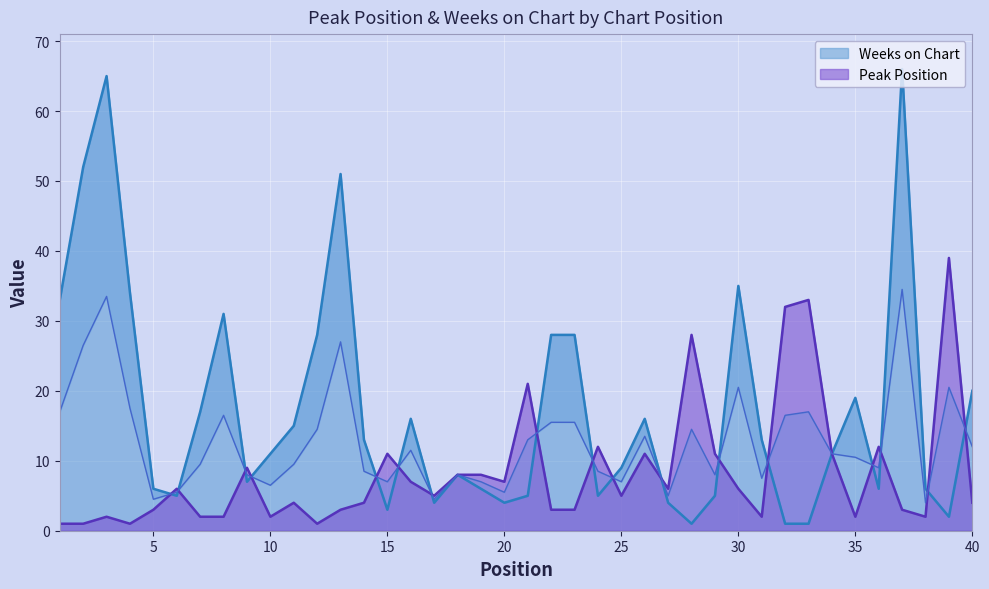

Reading right to left, extract all data points from this chart.

Peak Position: 40=4	39=39	38=2	37=3	36=12	35=2	34=11	33=33	32=32	31=2	30=6	29=11	28=28	27=6	26=11	25=5	24=12	23=3	22=3	21=21	20=7	19=8	18=8	17=5	16=7	15=11	14=4	13=3	12=1	11=4	10=2	9=9	8=2	7=2	6=6	5=3	4=1	3=2	2=1	1=1
Weeks on Chart: 40=20	39=2	38=6	37=66	36=6	35=19	34=11	33=1	32=1	31=13	30=35	29=5	28=1	27=4	26=16	25=9	24=5	23=28	22=28	21=5	20=4	19=6	18=8	17=4	16=16	15=3	14=13	13=51	12=28	11=15	10=11	9=7	8=31	7=17	6=5	5=6	4=34	3=65	2=52	1=33